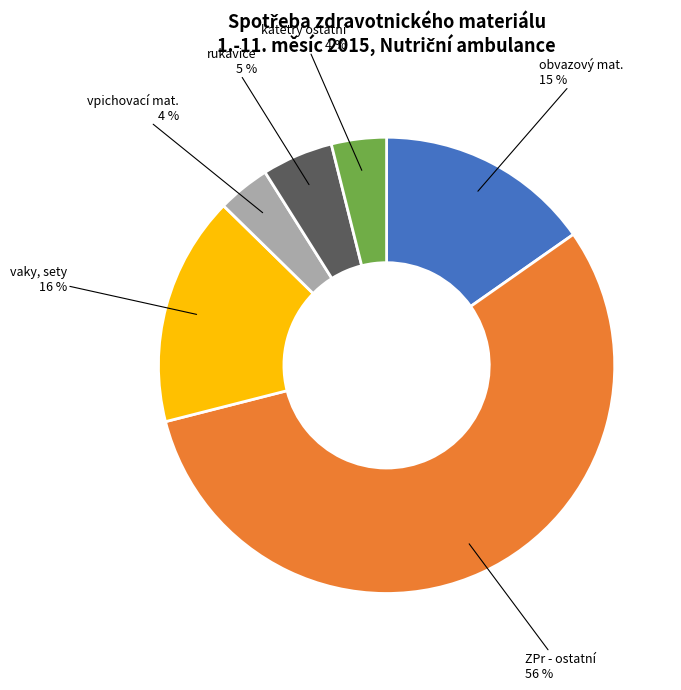

To the nearest percent, what is the difference between the largest and smallest slice percentages?

52%